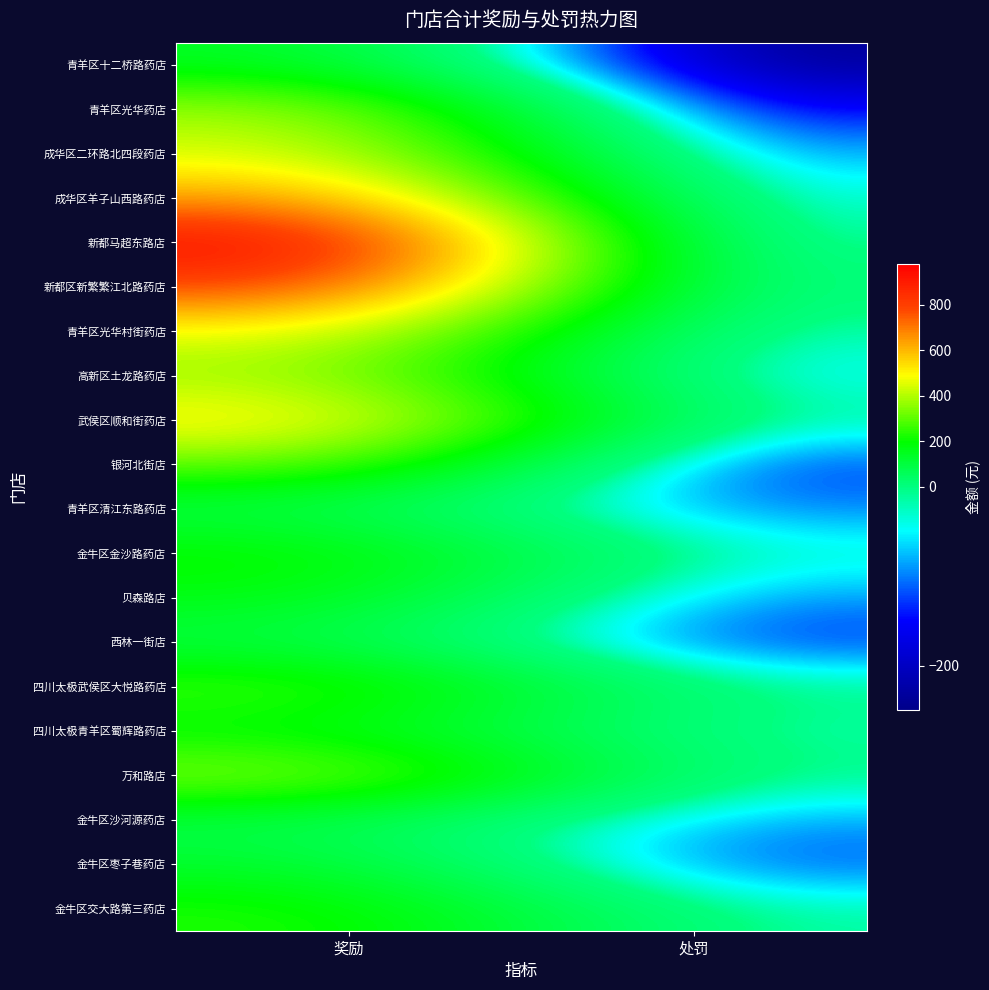

At 处罚, list the series in order from largest to smallest.

四川太极武侯区大悦路药店, 万和路店, 新都区新繁繁江北路药店, 金牛区交大路第三药店, 四川太极青羊区蜀辉路药店, 武侯区顺和街药店, 金牛区金沙路药店, 青羊区光华村街药店, 新都马超东路店, 成华区羊子山西路药店, 高新区土龙路药店, 金牛区沙河源药店, 成华区二环路北四段药店, 贝森路店, 青羊区清江东路药店, 金牛区枣子巷药店, 西林一街店, 银河北街店, 青羊区光华药店, 青羊区十二桥路药店